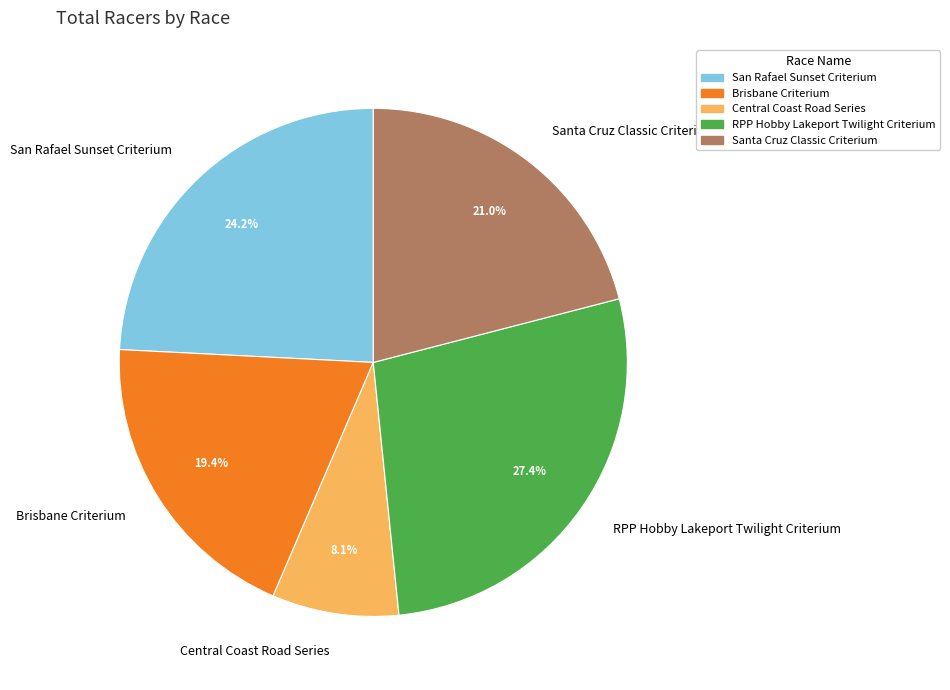

To the nearest percent, what percentage of the pie is RPP Hobby Lakeport Twilight Criterium?

27%